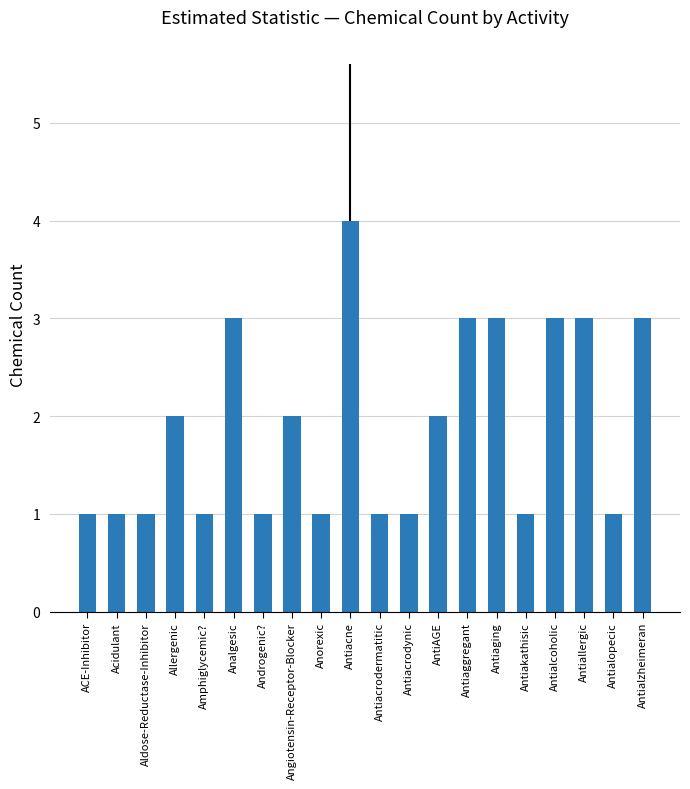

Between Acidulant and Antiaggregant, which is larger?

Antiaggregant